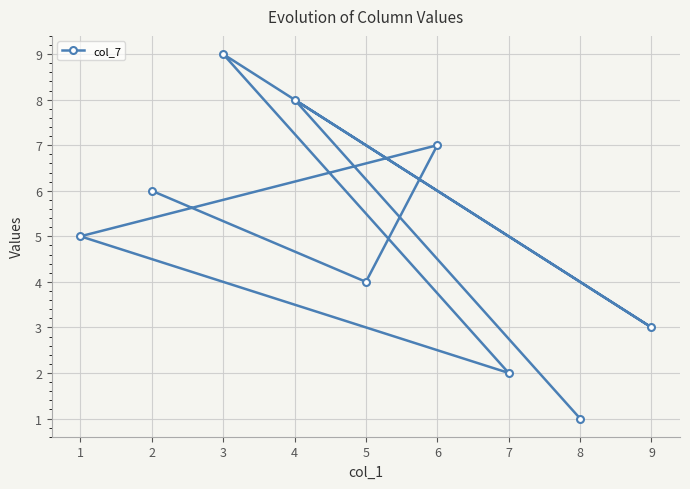

List the labels in order of value, smallest first.

8, 7, 9, 5, 1, 2, 6, 4, 3